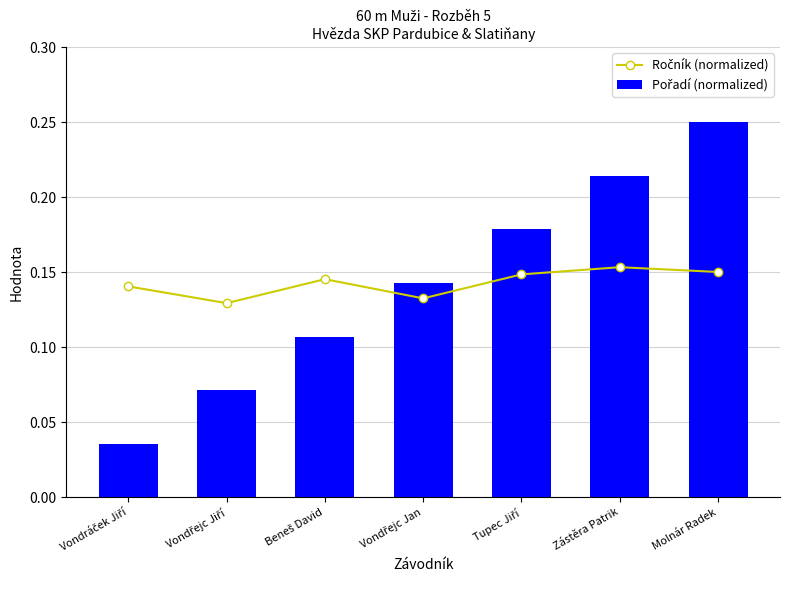

How many data points does each series have?

7